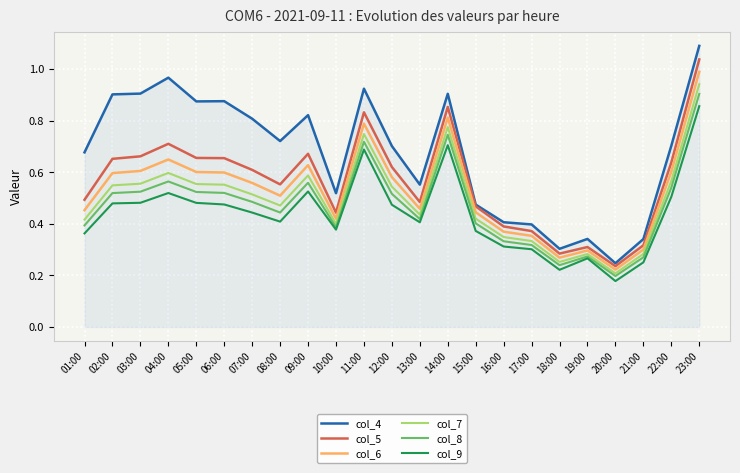

True or false: col_6 and col_4 intersect in this chart.

False